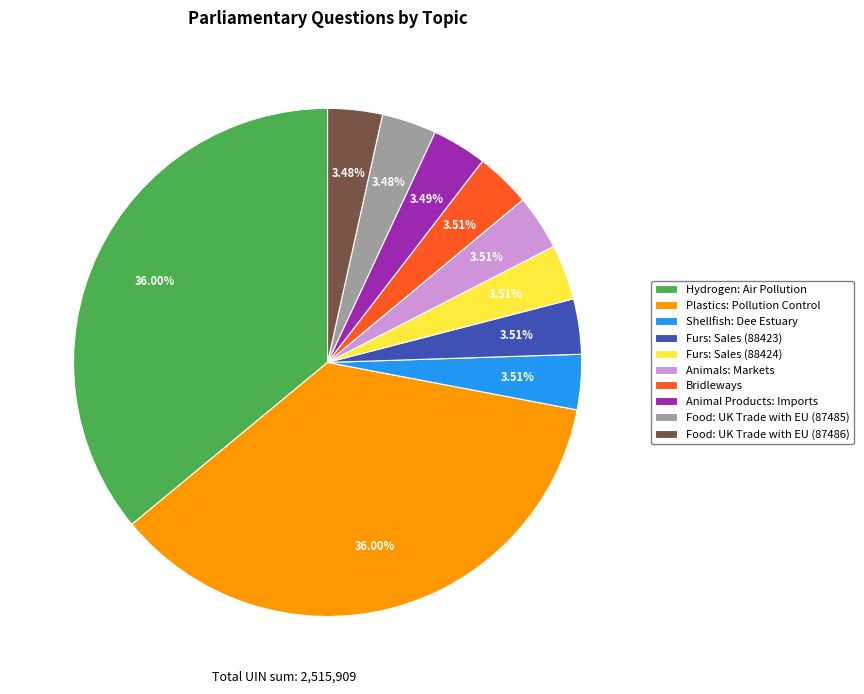

Approximately how many times larger is the value at Food: UK Trade with EU (87486) compared to Food: UK Trade with EU (87485)?

1.0